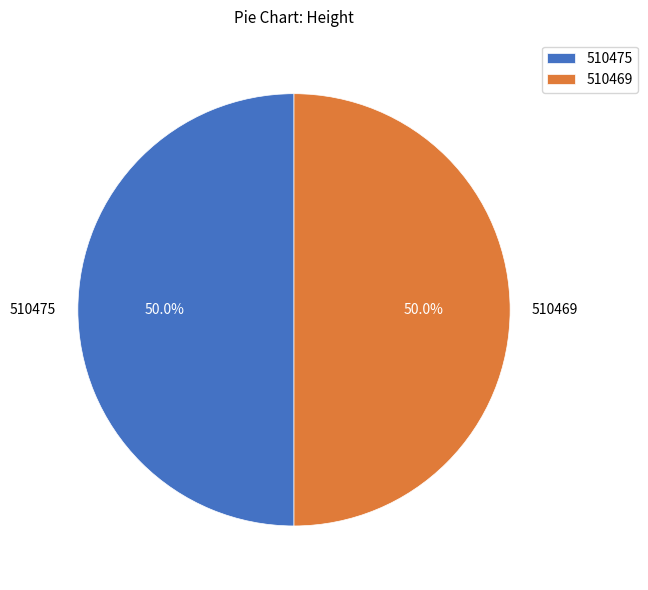

Do 510475 and 510469 together represent more than half of the pie?

Yes